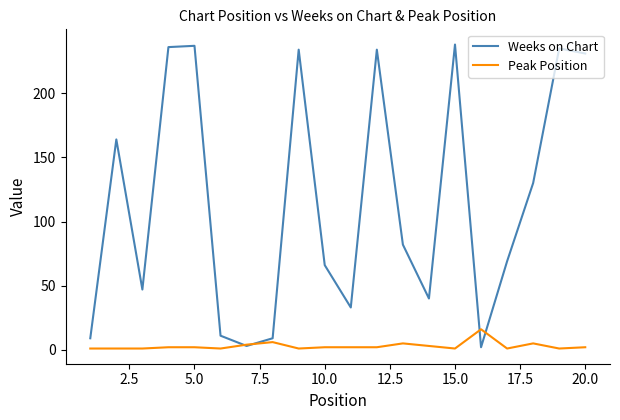

Rank the series by their maximum value, from lowest to highest.

Peak Position, Weeks on Chart